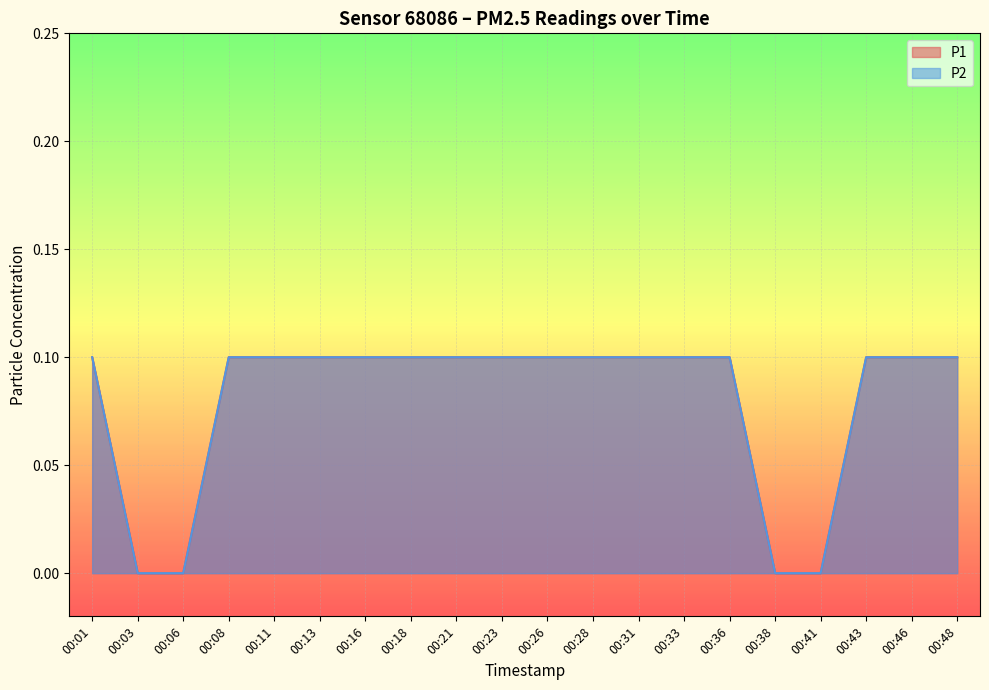

How many P2 values are between 0 and 1?

20